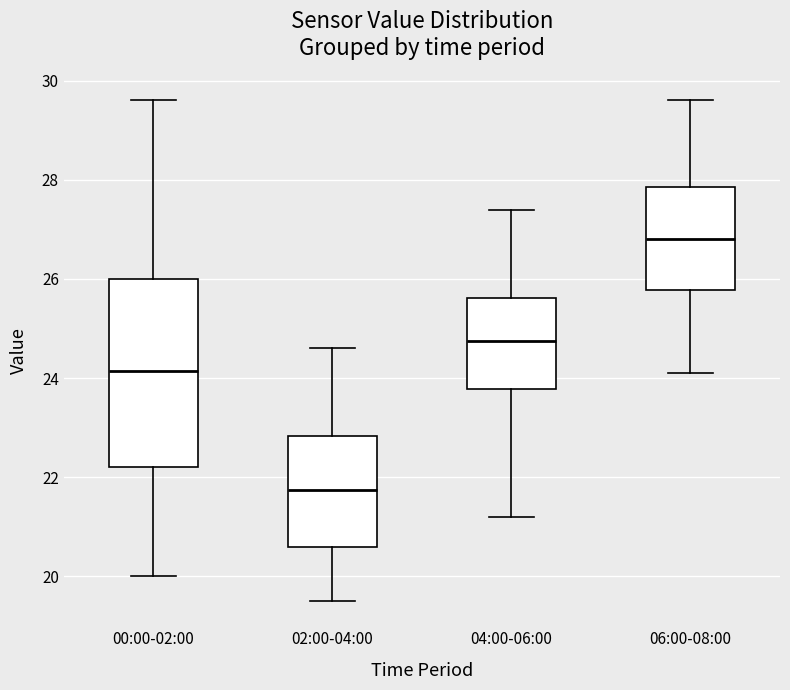

Which box's median line is the lowest?

02:00-04:00